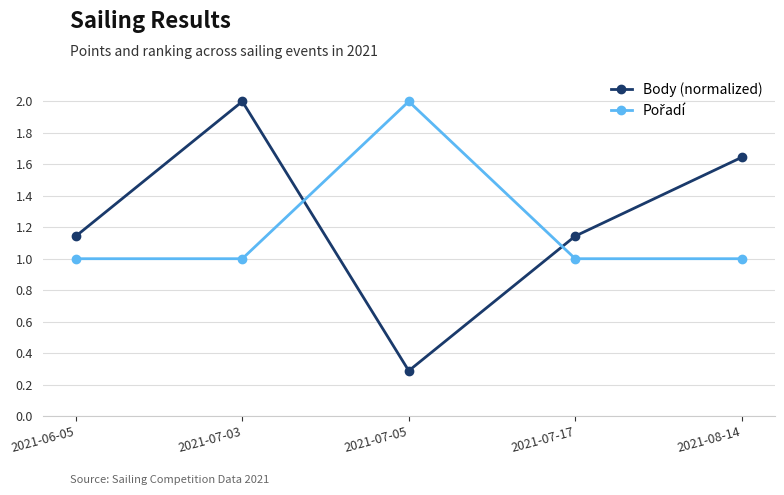

What is the maximum value for Body (normalized)?

2.0